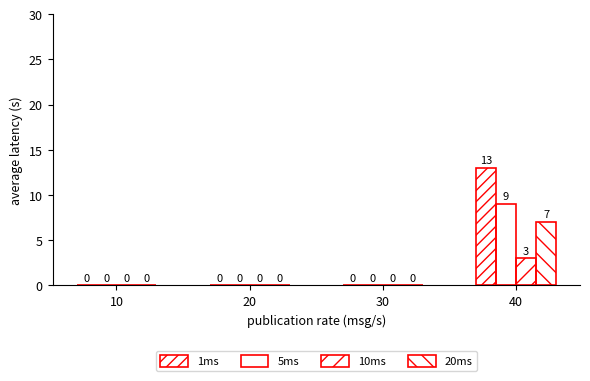

Count the 20ms values in the range 0 to 7.

4